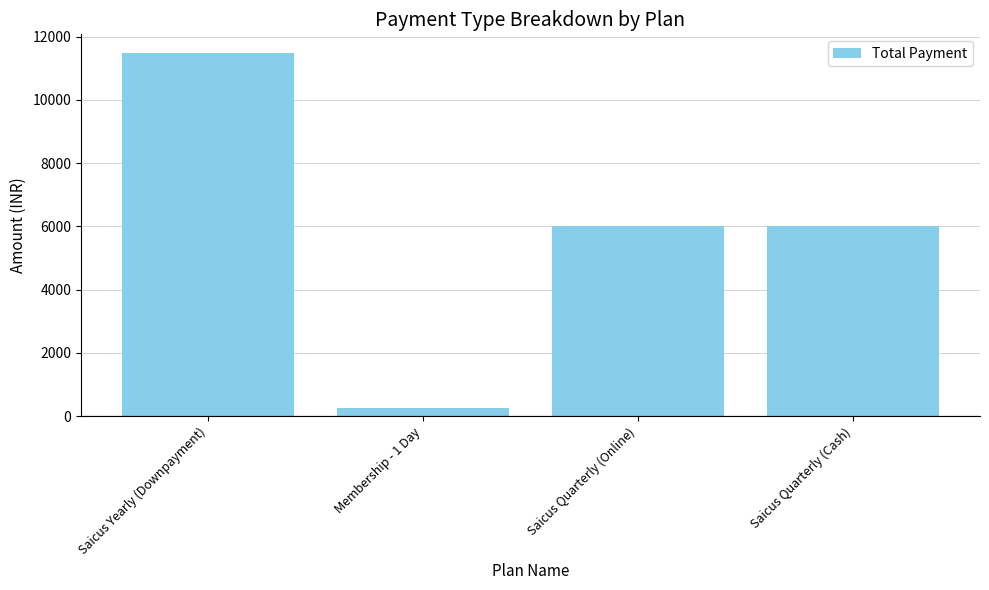

What position from the left is Saicus Yearly (Downpayment)?

1